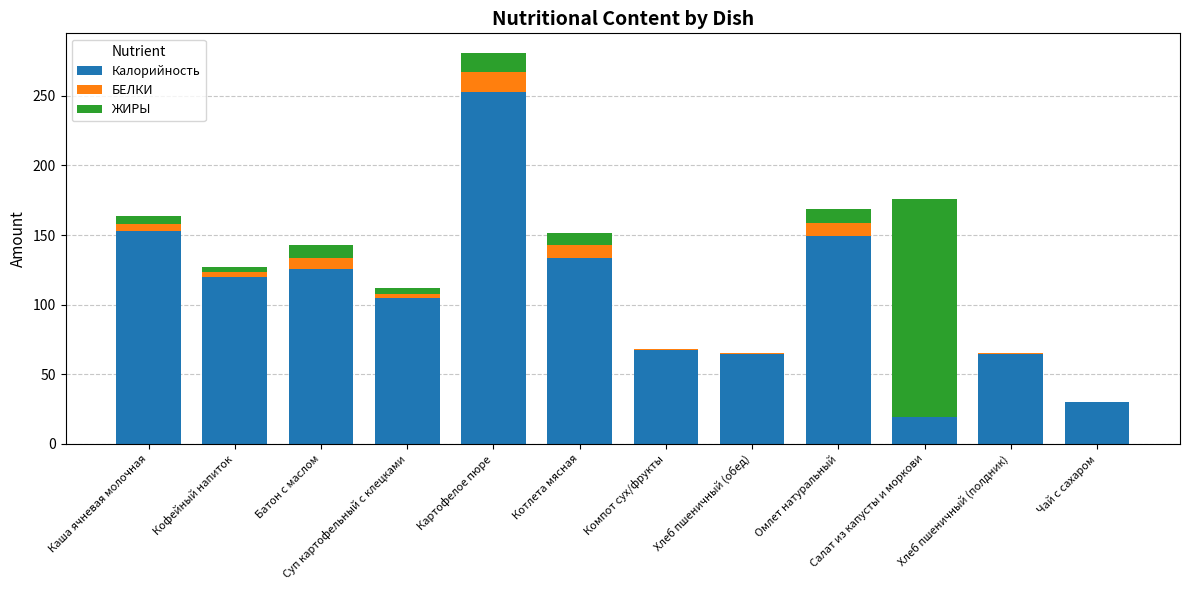

At which category is the sum across all series the highest?

Картофелое пюре